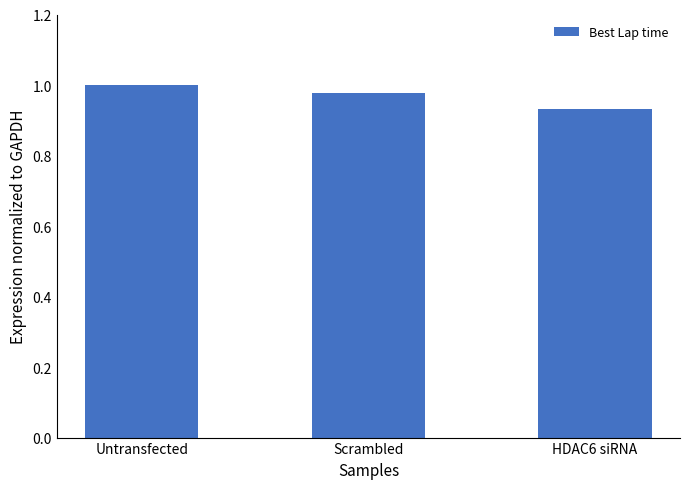

How many bars are there in total?

3